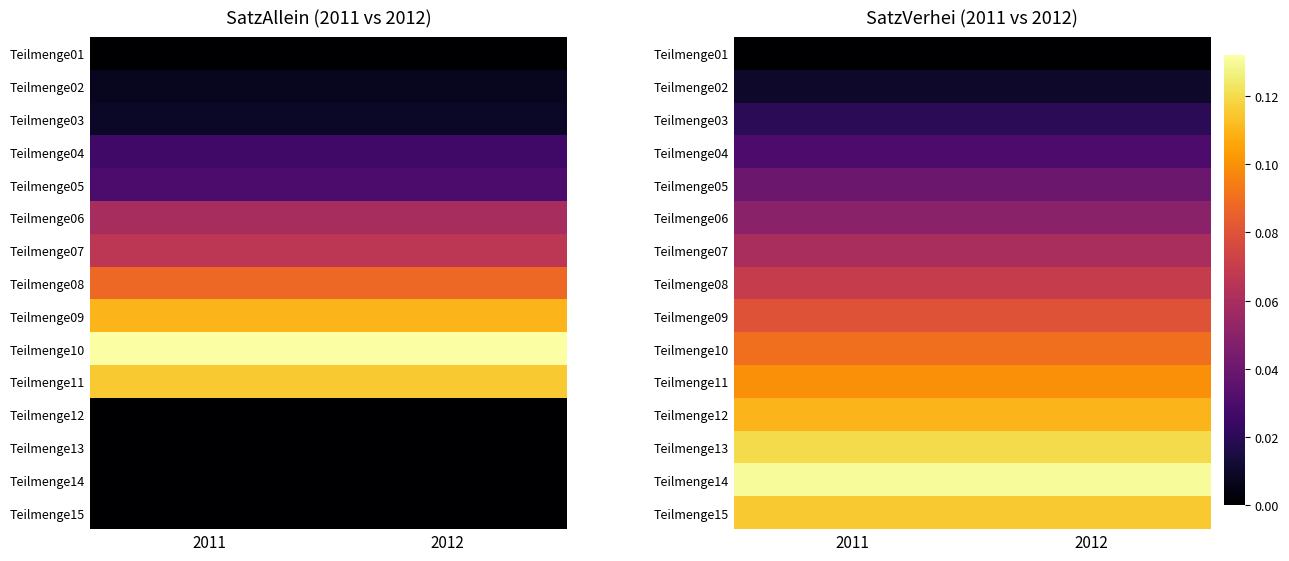

True or false: Teilmenge13 has a value of 0.1 at 2011.

True